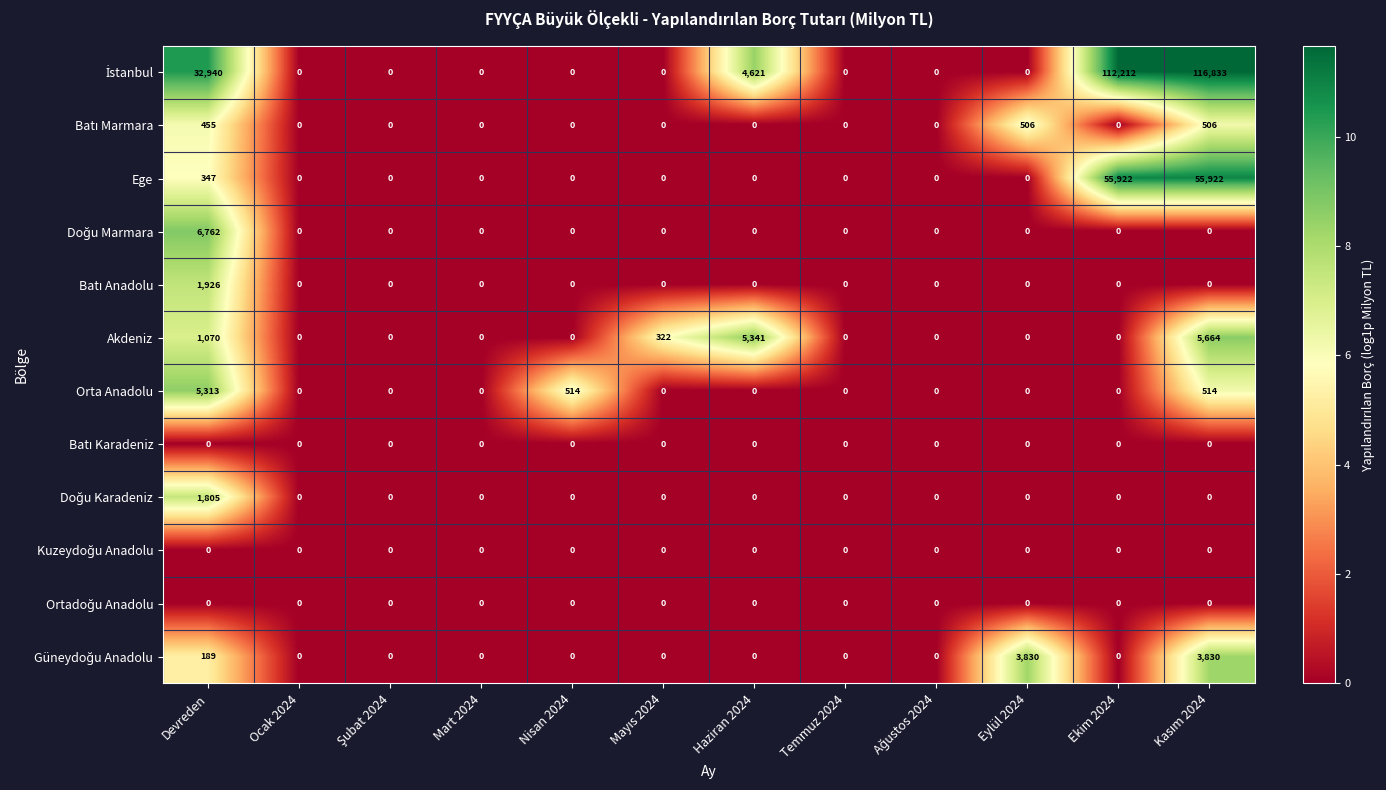

What is the average value of the Ege series?

9349